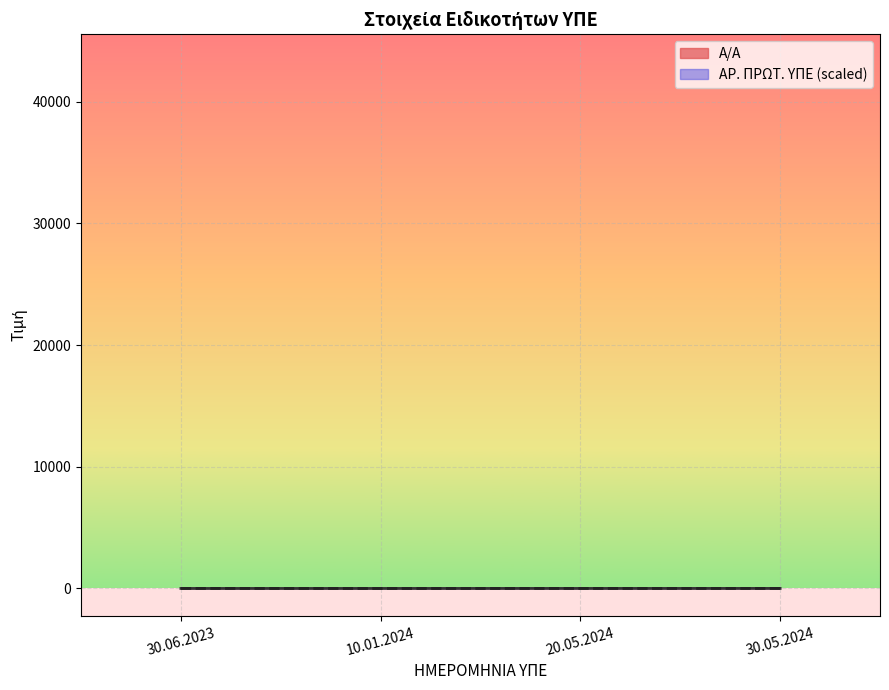

What is the difference between the maximum and minimum values in the ΑΡ. ΠΡΩΤ. ΥΠΕ series?

3.8